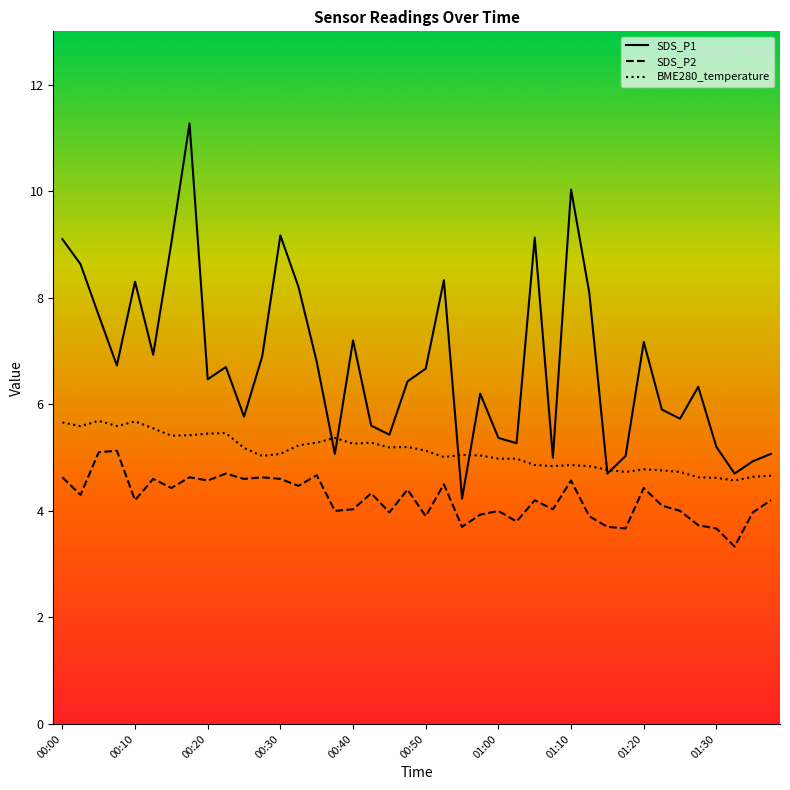

What is the highest value of the BME280_temperature series?

5.7